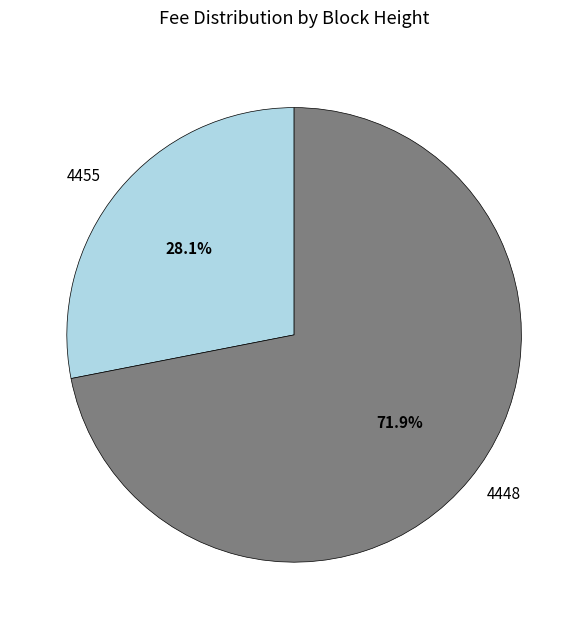

How many segments does this pie chart have?

2